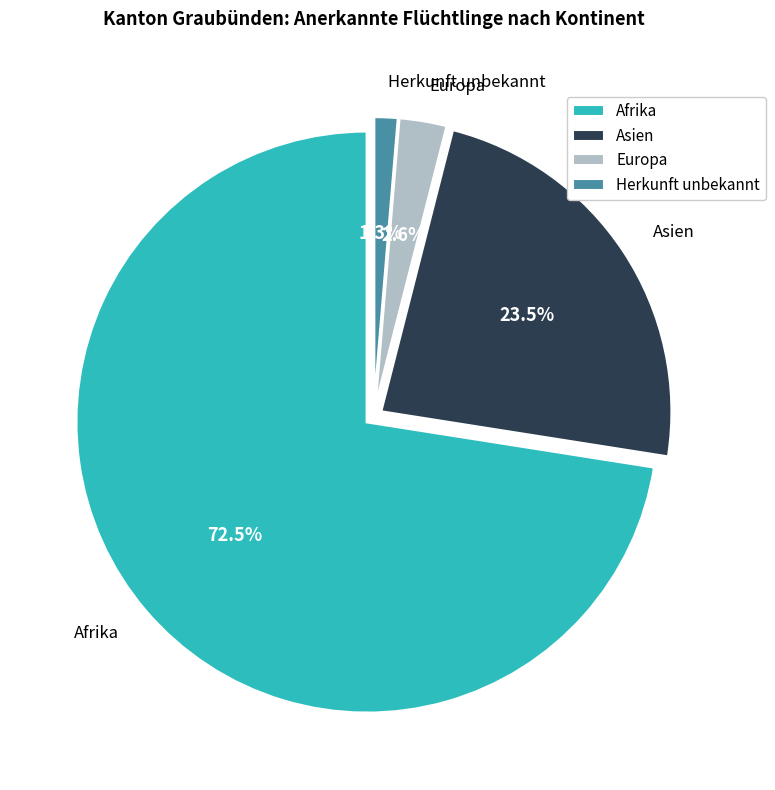

What percentage do Herkunft unbekannt and Asien together represent?

24.8%